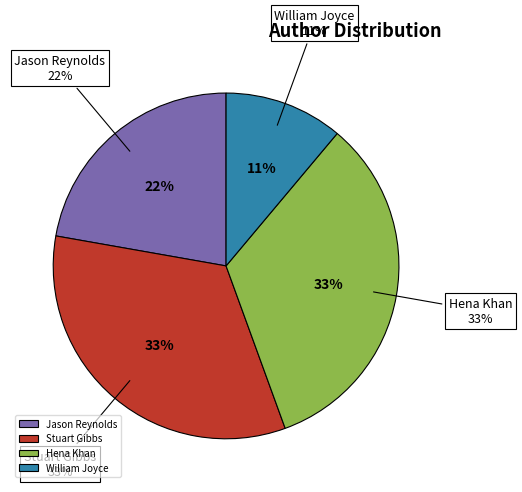

Which category has the biggest portion of the pie?

Stuart Gibbs